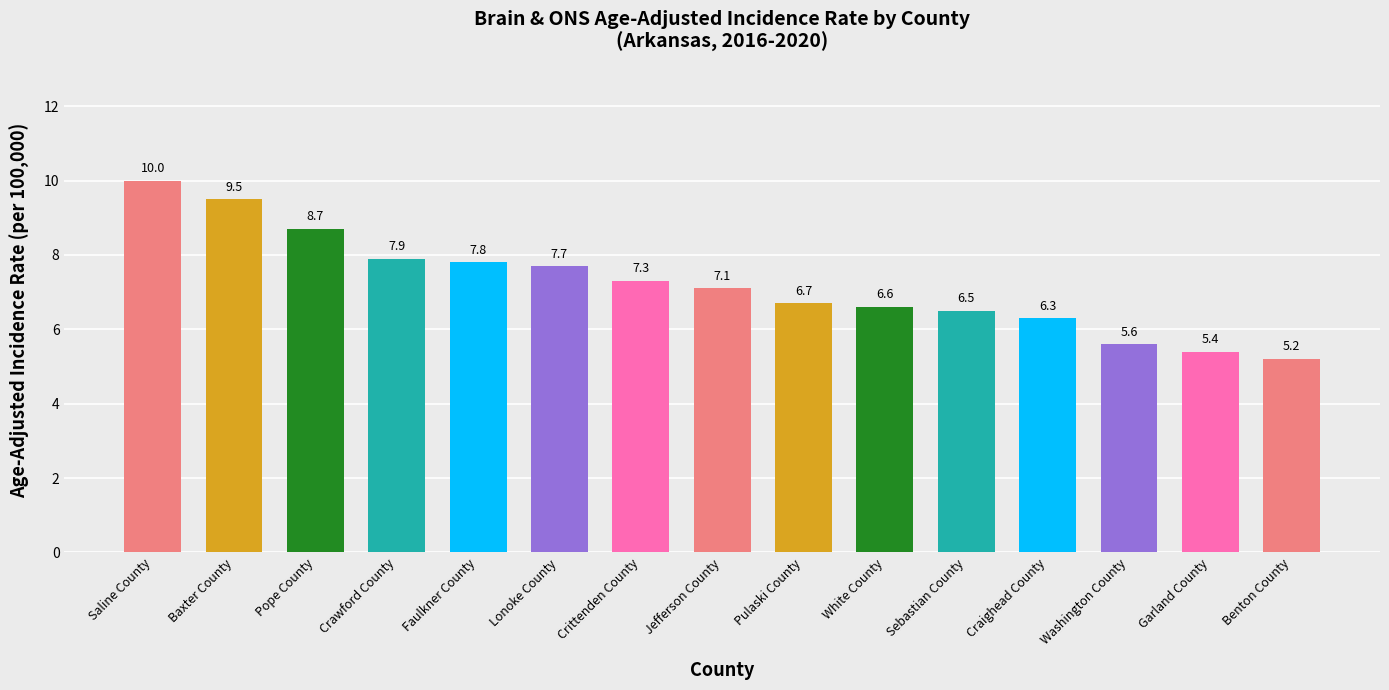

What is the smallest value displayed?

5.2